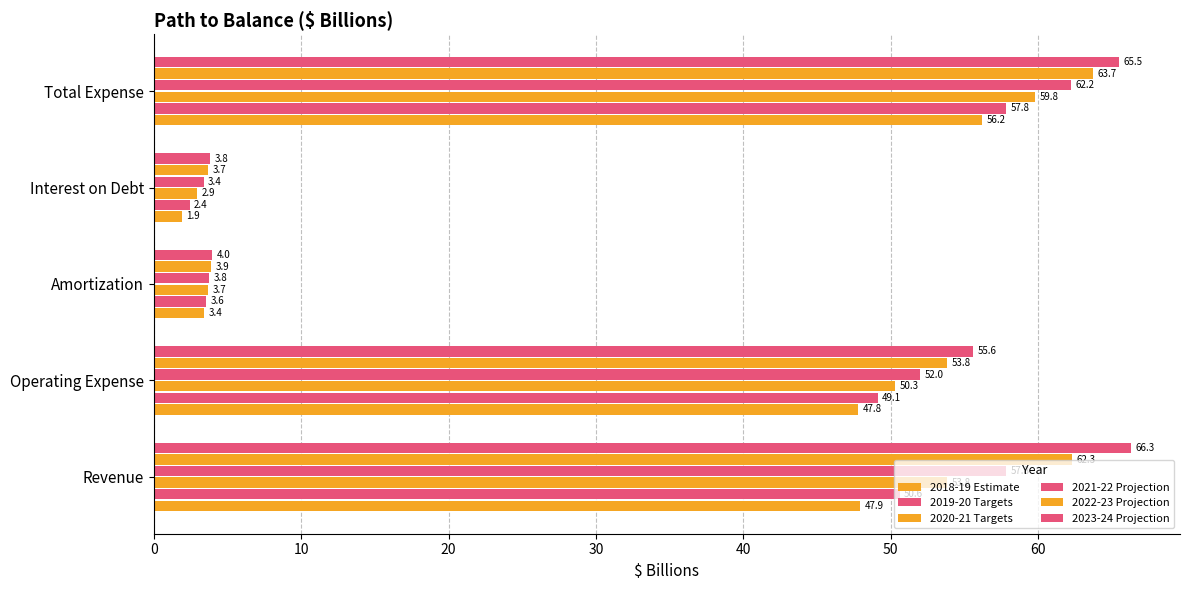

How many values in the 2018-19 Estimate series are below 47?

2